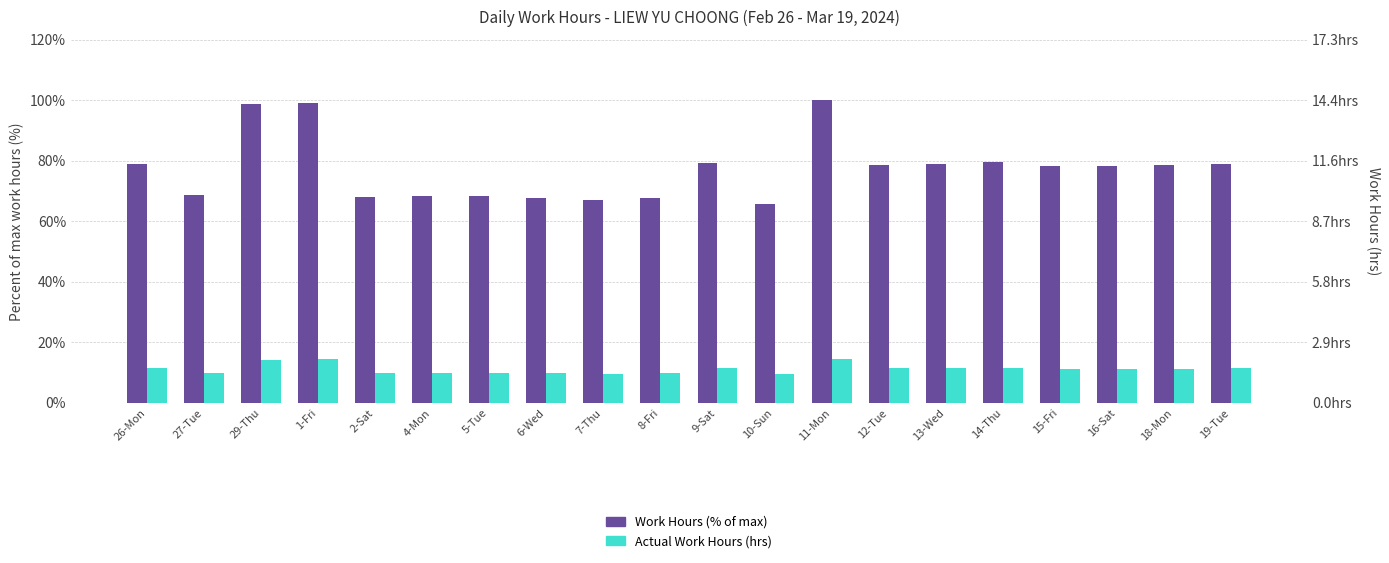

The Actual Work Hours (hrs) series shows 7.7 at 9-Sat. True or false?

False